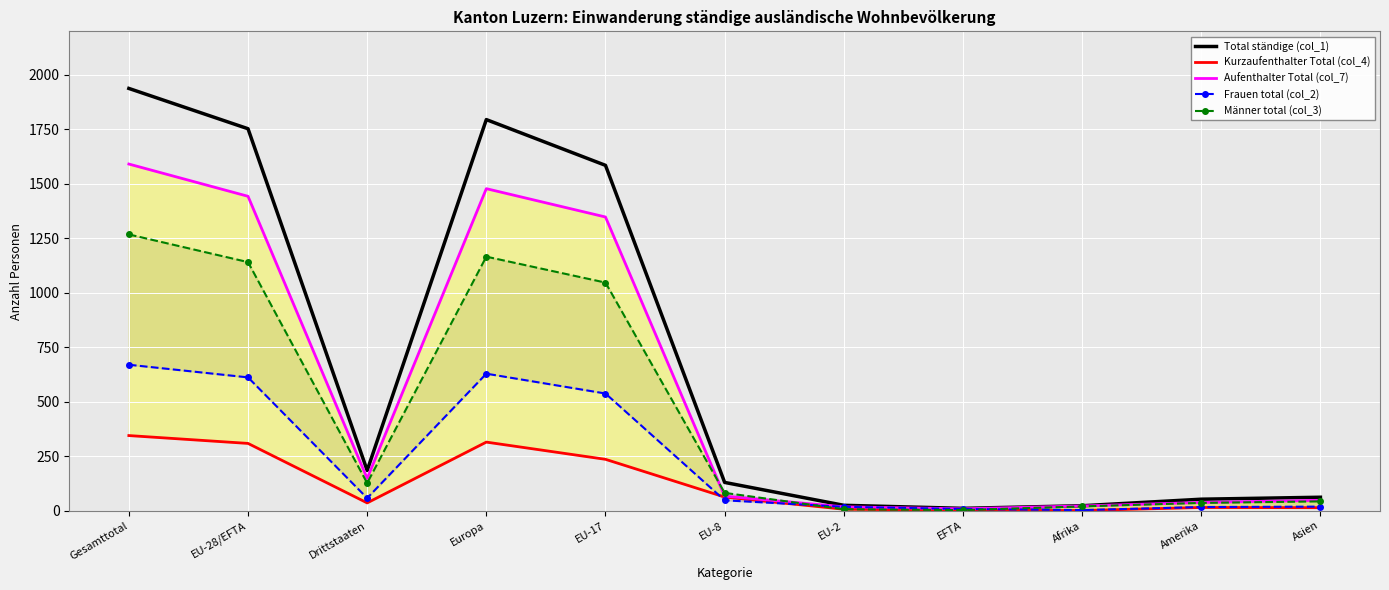

Which series has the widest spread of values?

Total ständige (col_1)